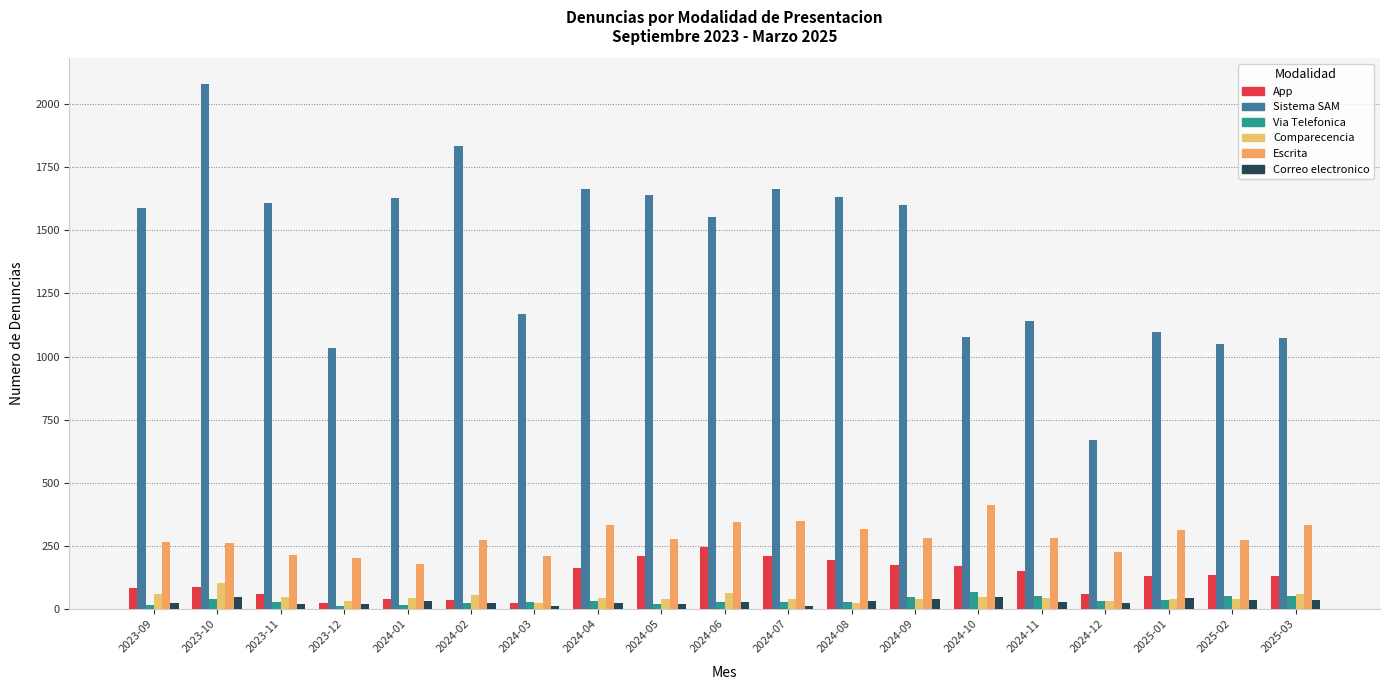

At which category is the sum across all series the highest?

2023-10